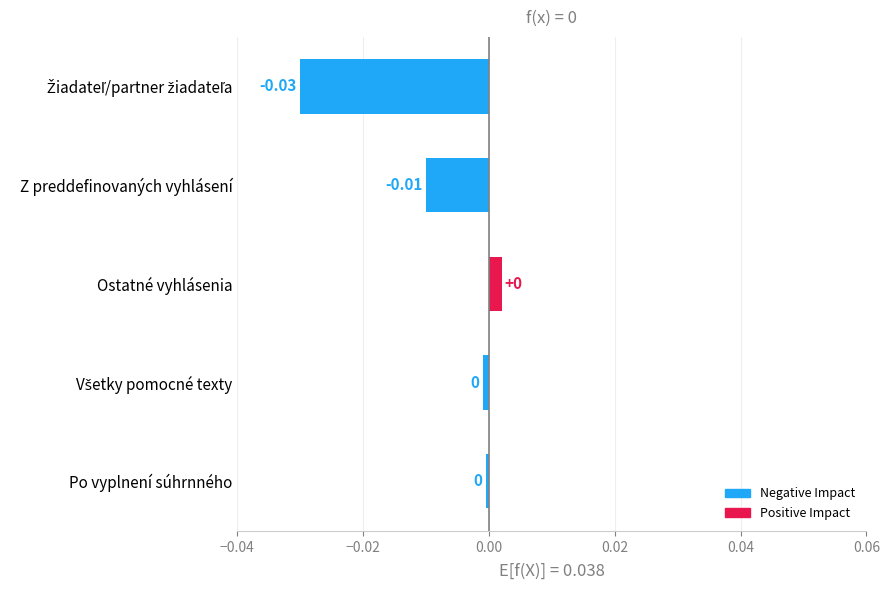

What is the label of the 1st bar from the bottom?

Po vyplnení súhrnného